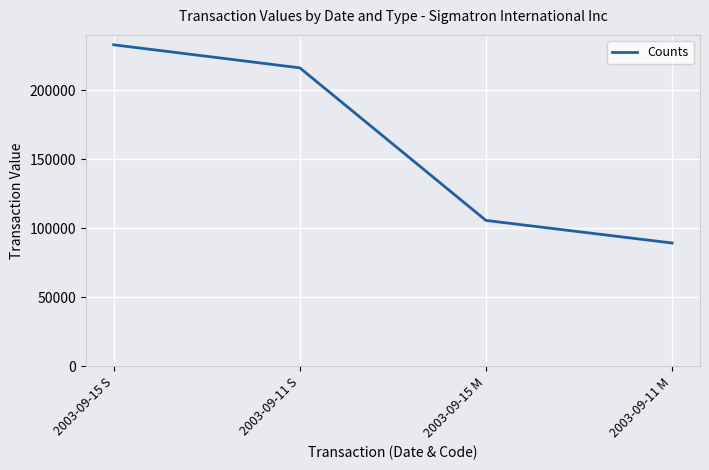

True or false: the data shows 404296 at 2003-09-15 S.

False